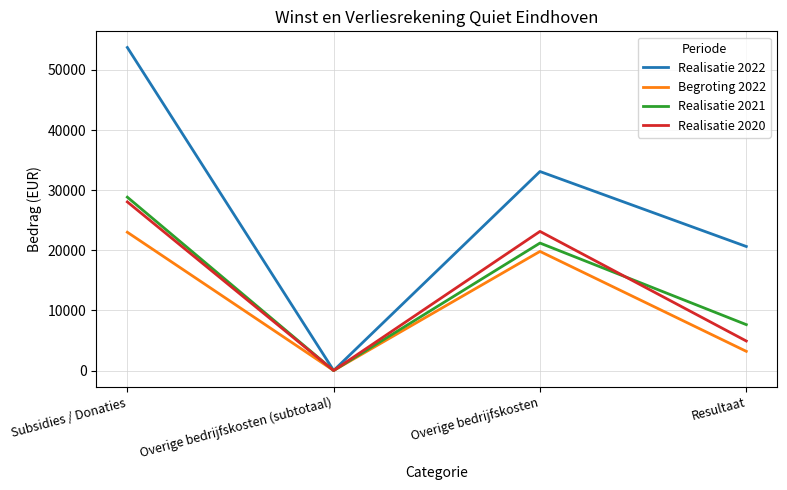

Reading left to right, what are all the values shown in this chart?

Realisatie 2022: Subsidies / Donaties=53732.2	Overige bedrijfskosten (subtotaal)=0.0	Overige bedrijfskosten=33102.2	Resultaat=20630.0
Begroting 2022: Subsidies / Donaties=23000.0	Overige bedrijfskosten (subtotaal)=0.0	Overige bedrijfskosten=19810.0	Resultaat=3190.0
Realisatie 2021: Subsidies / Donaties=28835.0	Overige bedrijfskosten (subtotaal)=0.0	Overige bedrijfskosten=21202.0	Resultaat=7633.0
Realisatie 2020: Subsidies / Donaties=28048.1	Overige bedrijfskosten (subtotaal)=0.0	Overige bedrijfskosten=23139.7	Resultaat=4908.4